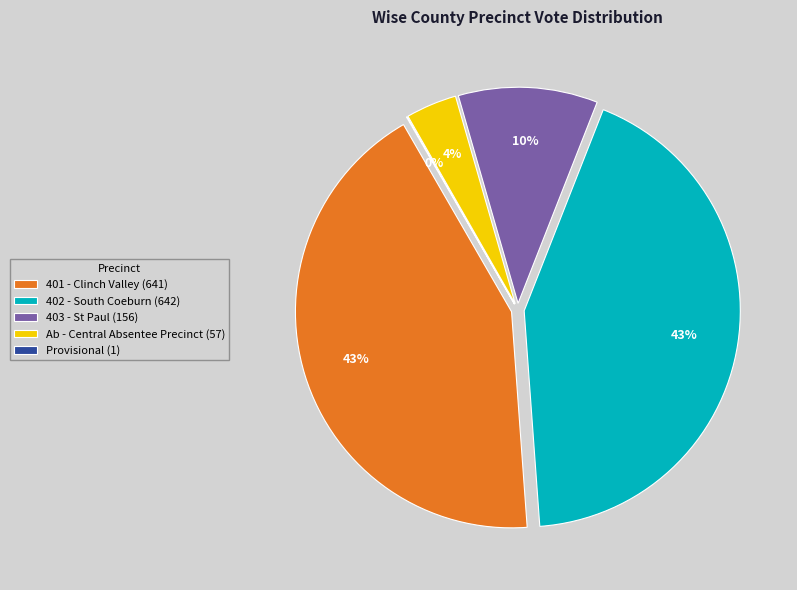

Is it true that 402 - South Coeburn is 43% of the pie?

True